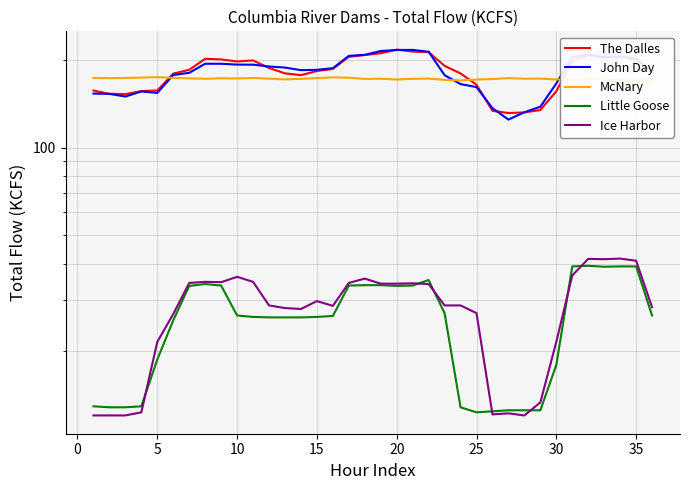

Reading right to left, extract all data points from this chart.

The Dalles: 184.2	200.9	206.4	204.2	208.1	199.1	156.7	135.1	132.5	131.9	134.2	165.1	180.5	191.7	213.7	214.7	218.0	211.9	208.8	206.0	187.0	184.0	178.1	180.6	188.5	200.1	198.5	201.7	202.7	185.8	180.3	157.7	156.9	153.2	153.6	157.6
John Day: 181.4	203.1	206.3	205.7	209.3	205.4	166.8	138.6	132.7	125.2	137.1	162.0	165.9	178.0	214.4	217.5	217.4	215.6	209.2	207.5	188.2	185.7	185.3	189.1	190.7	193.5	193.6	194.9	194.9	181.4	178.3	154.7	156.5	150.3	153.5	153.9
McNary: 171.6	170.4	171.4	171.9	173.5	171.8	172.1	173.2	173.1	173.9	172.6	172.0	170.7	171.5	173.3	172.9	172.0	173.1	172.8	174.5	175.0	173.9	172.9	172.2	173.2	174.1	173.5	173.7	173.0	173.6	174.2	175.2	174.6	174.2	173.8	174.2
Little Goose: 26.5	39.1	39.1	39.0	39.3	39.1	17.9	12.5	12.5	12.5	12.4	12.3	12.8	27.0	35.1	33.6	33.5	33.7	33.7	33.6	26.4	26.2	26.1	26.1	26.1	26.2	26.5	33.6	34.0	33.5	25.5	18.7	12.9	12.8	12.8	12.9
Ice Harbor: 28.3	40.9	41.6	41.4	41.5	36.4	21.5	13.3	12.0	12.2	12.1	27.0	28.7	28.7	34.0	34.2	34.1	34.1	35.5	34.3	28.6	29.7	27.9	28.1	28.7	34.6	36.0	34.5	34.6	34.3	26.8	21.5	12.3	12.0	12.0	12.0